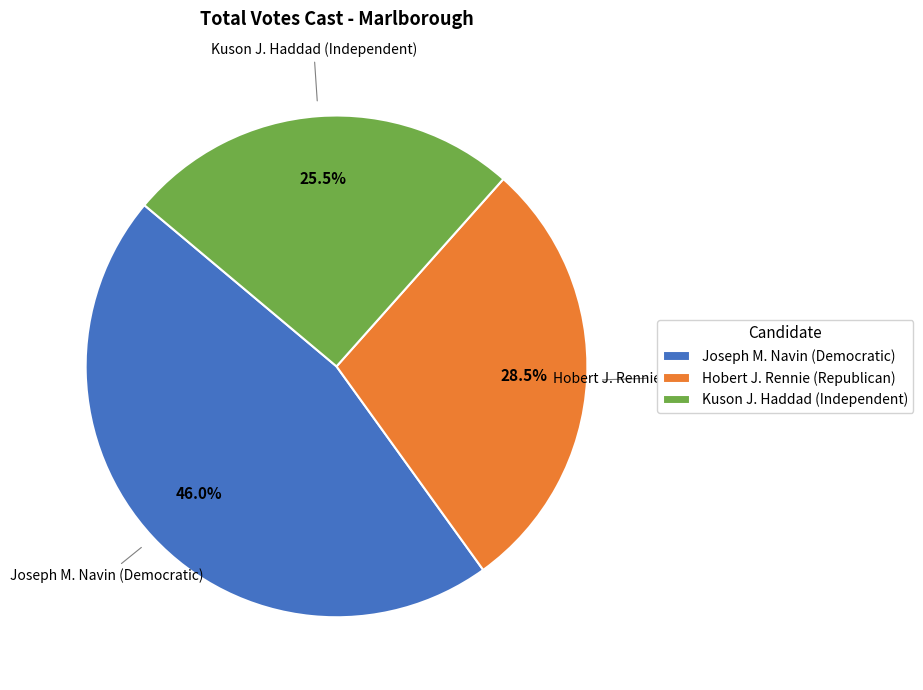

What is the smallest slice in the pie chart?

Kuson J. Haddad (Independent)